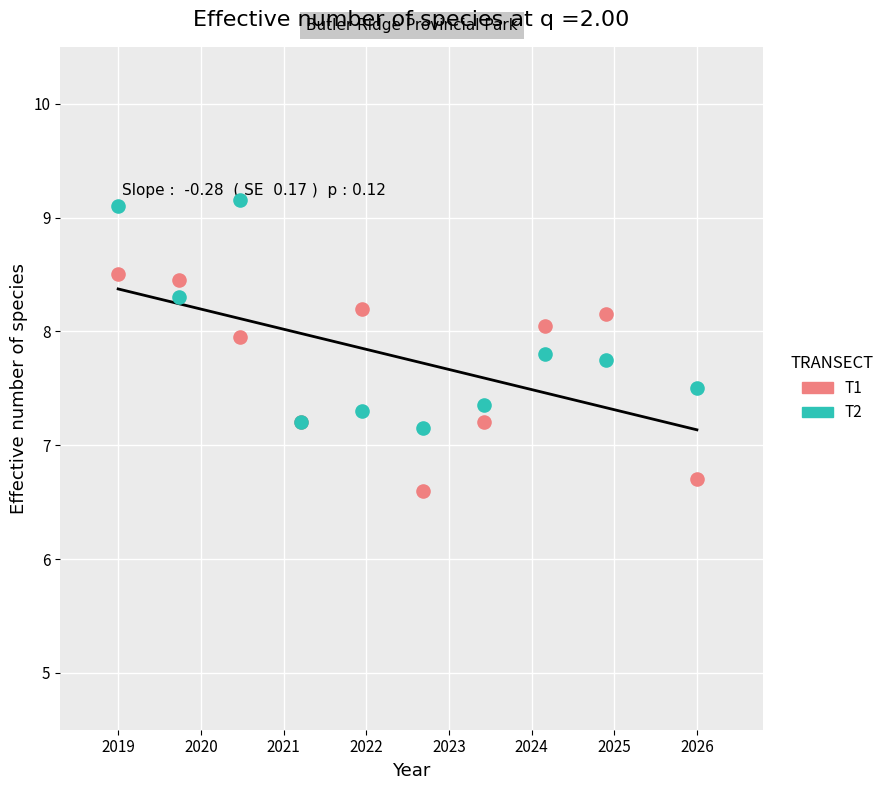

Which series has the widest spread of Y values?

T2